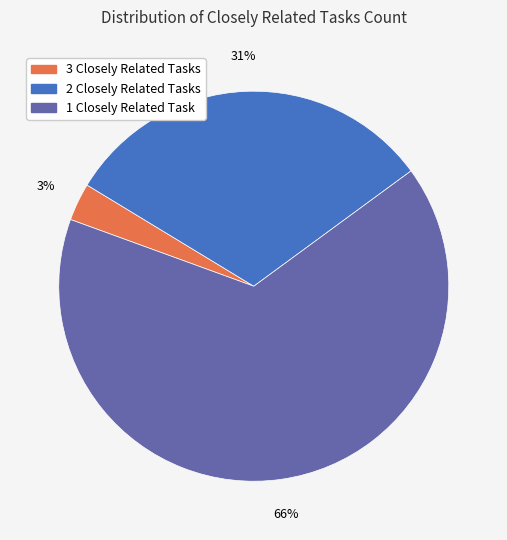

What is the ratio of the value at 1 to the value at 2?

2.1